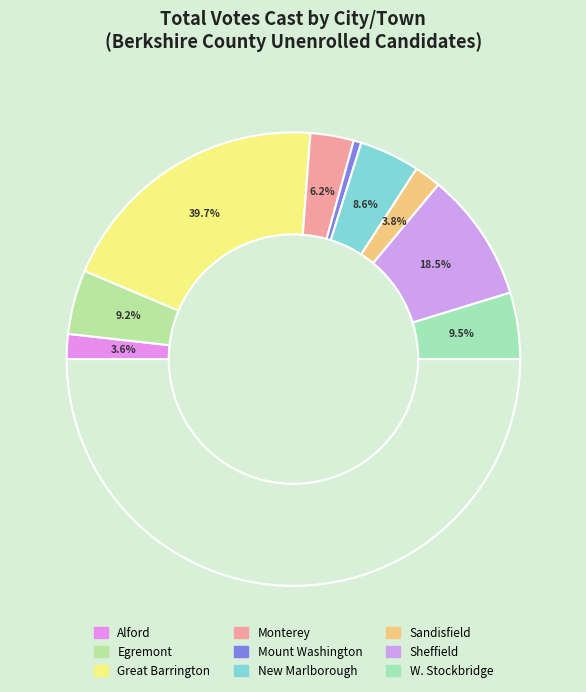

Does any single category account for the majority?

No